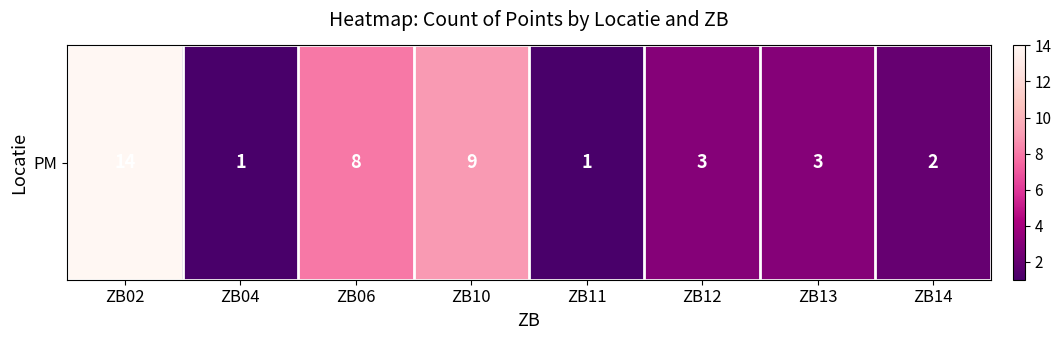

List the labels in order of value, smallest first.

ZB04, ZB11, ZB14, ZB12, ZB13, ZB06, ZB10, ZB02